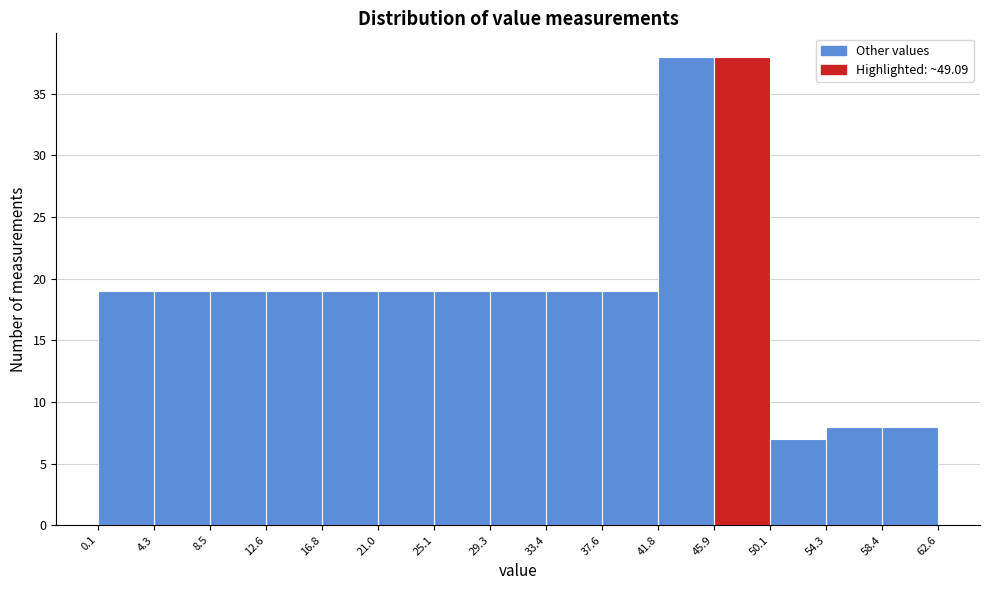

How tall is the bar that spans 58.4 to 62.6 on the x-axis? The values are not printed on the chart, so give them approximately, as read against the axis.

8